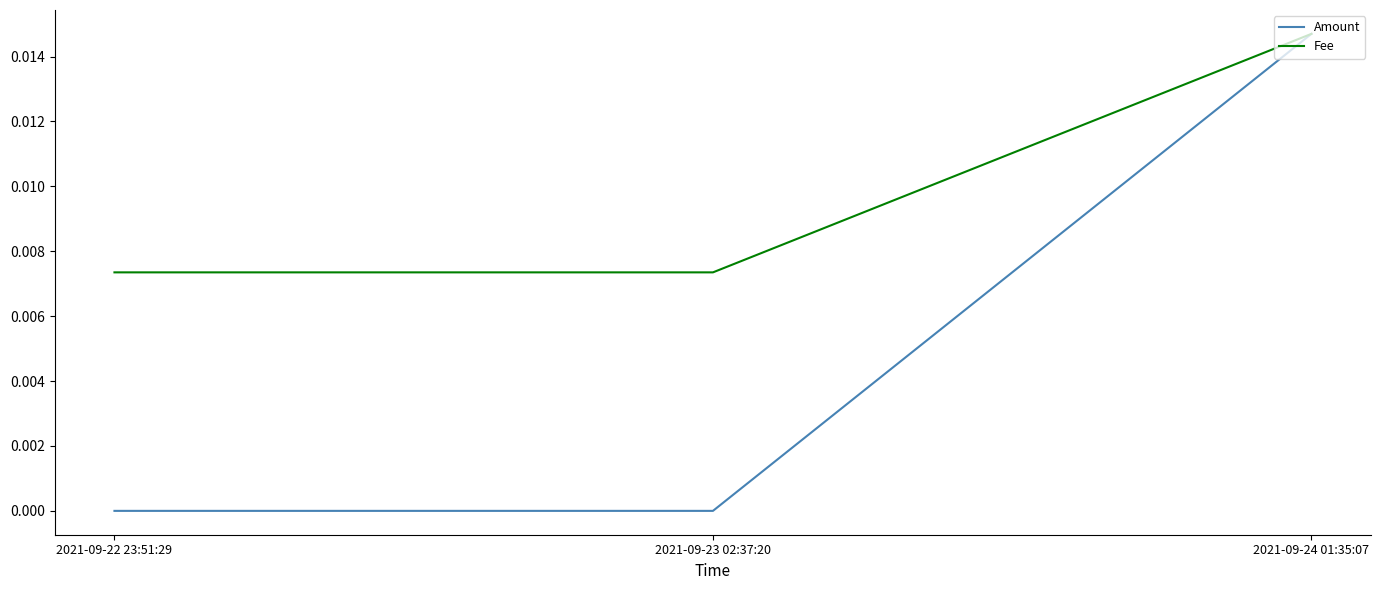

Is it true that Fee equals 0.0 at 2021-09-24 01:35:07?

True